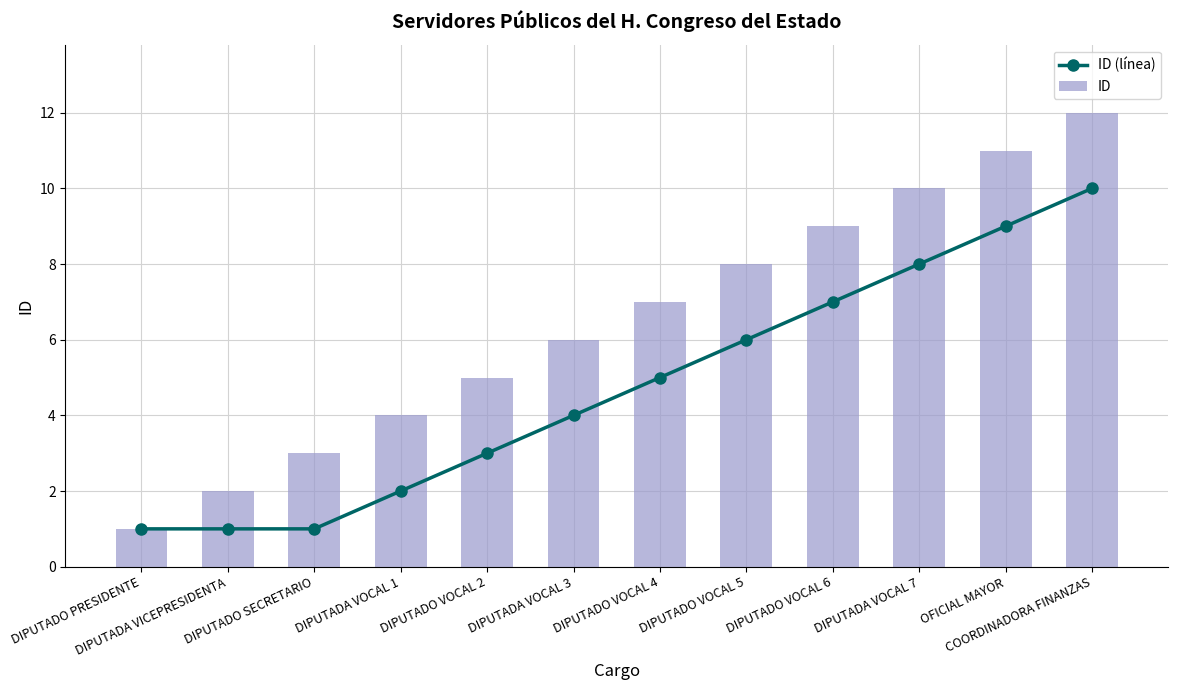

What is the approximate value of ID at DIPUTADO VOCAL 5, to the nearest 10?

10